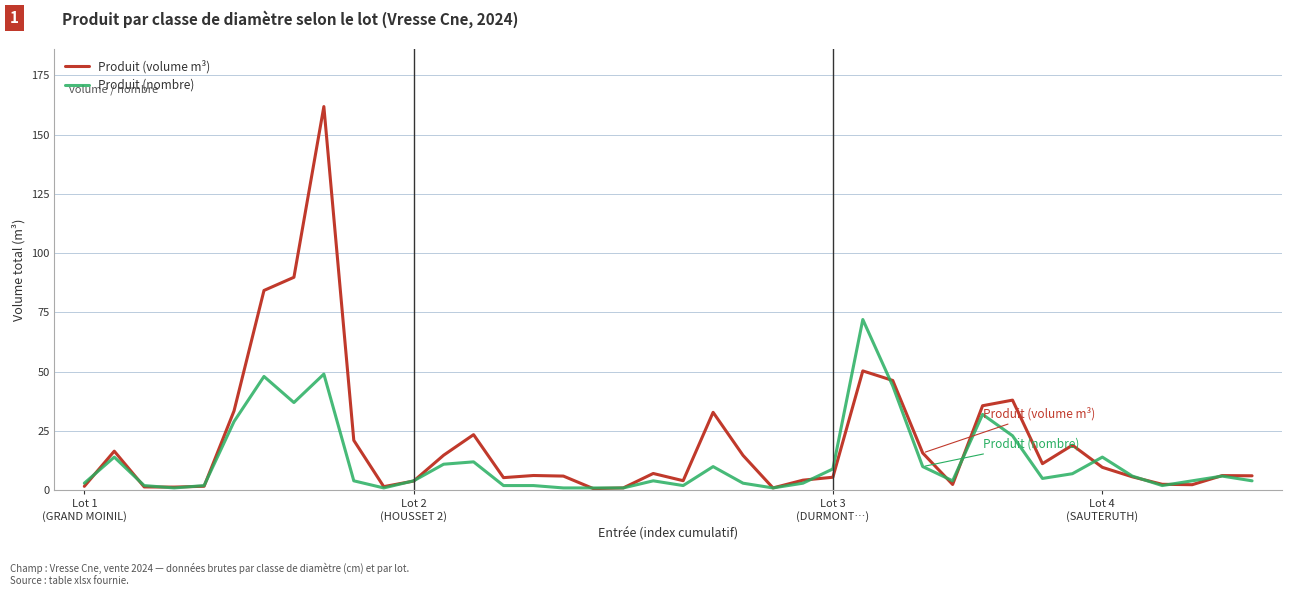

List the series in order of their peak value, lowest first.

Produit (nombre), Produit (volume m³)